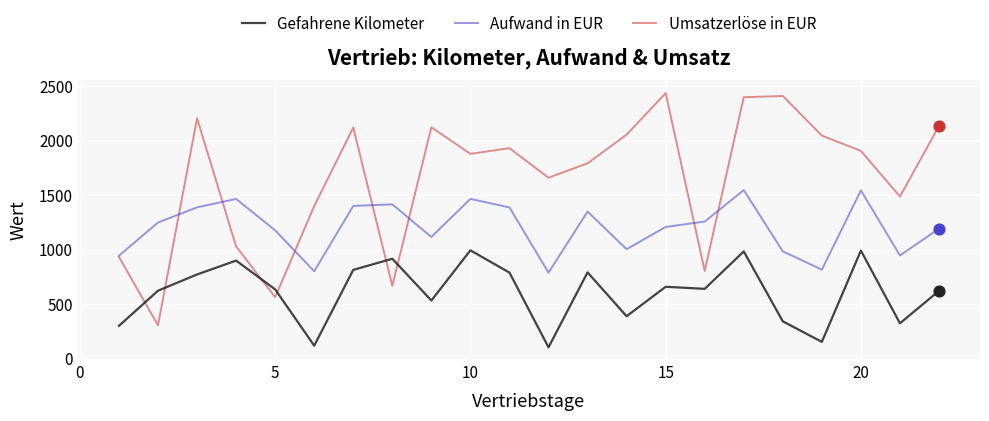

Which series has the largest total across all categories?

Umsatzerlöse in EUR